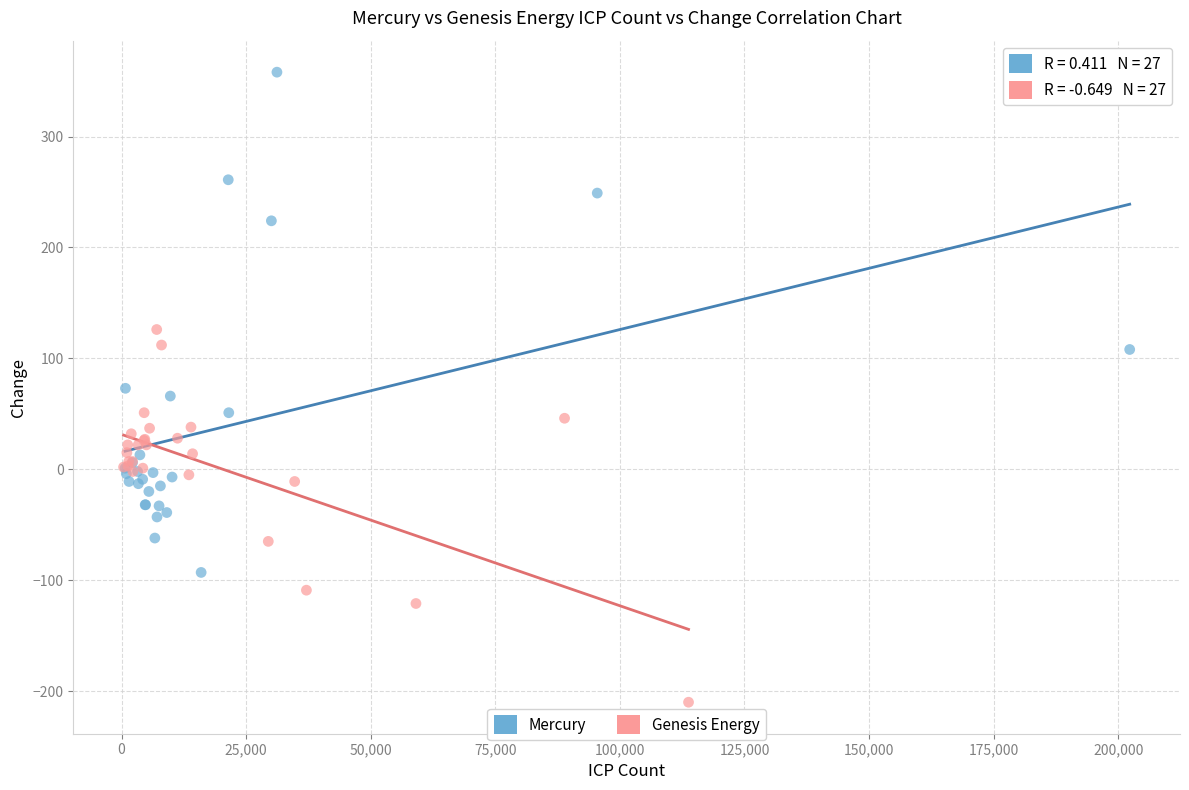

Which series reaches the minimum Y coordinate?

Genesis Energy